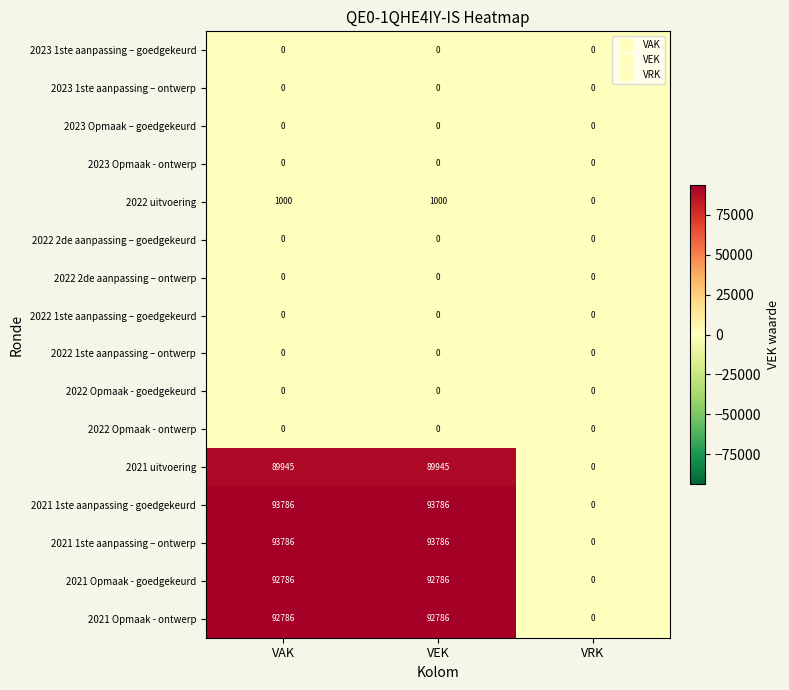

Is it true that 2023 Opmaak - ontwerp equals 0 at VRK?

True